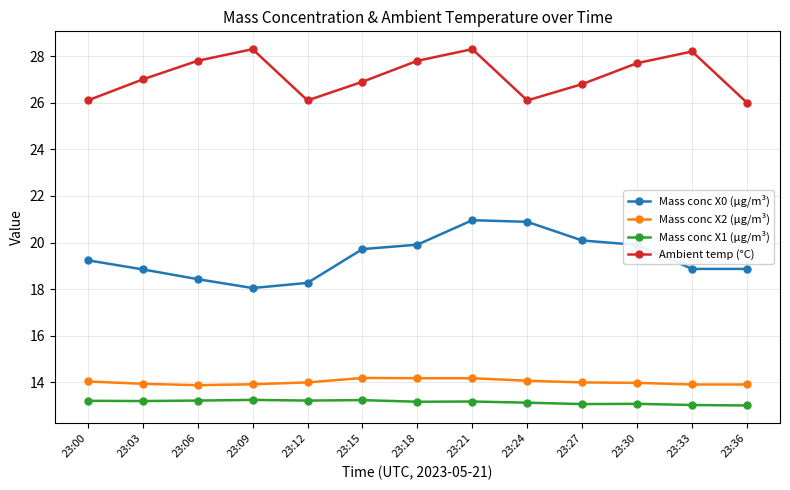

What is the difference between the maximum and second lowest values in the Mass conc X0 (μg/m³) series?

2.7